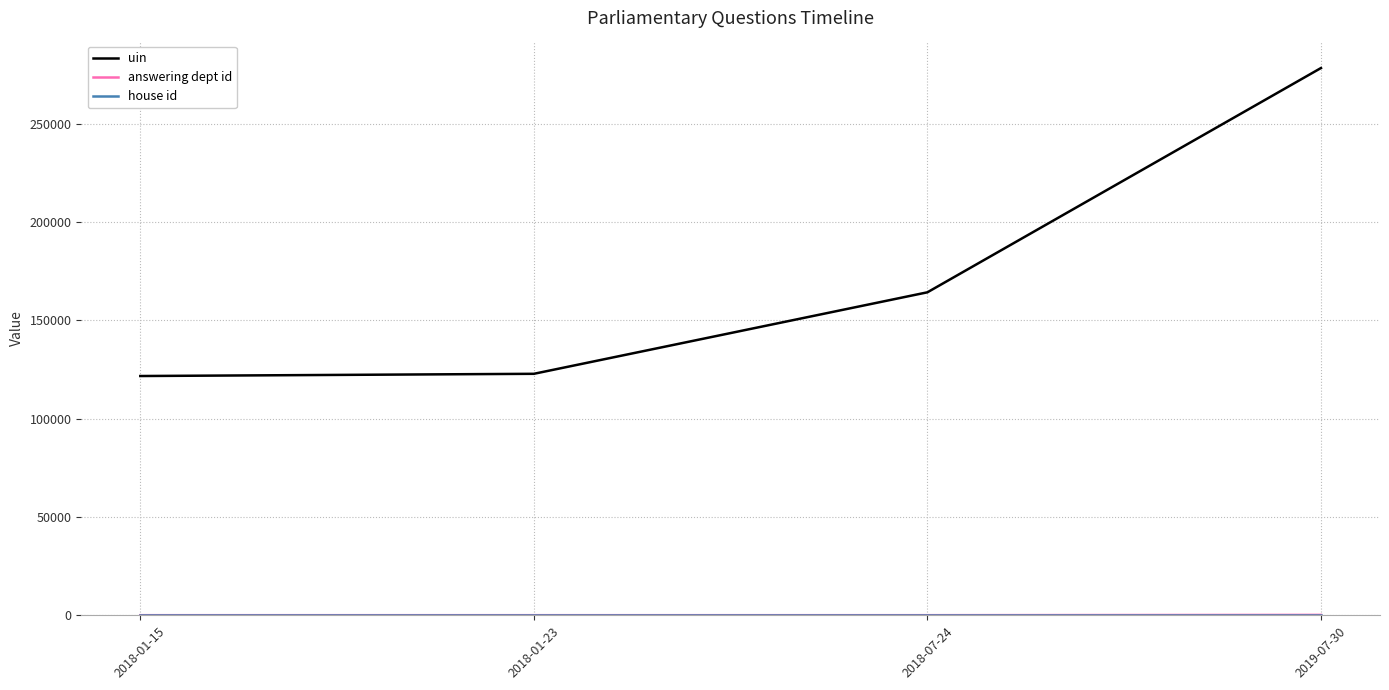

Which series has the largest range (max minus min)?

uin